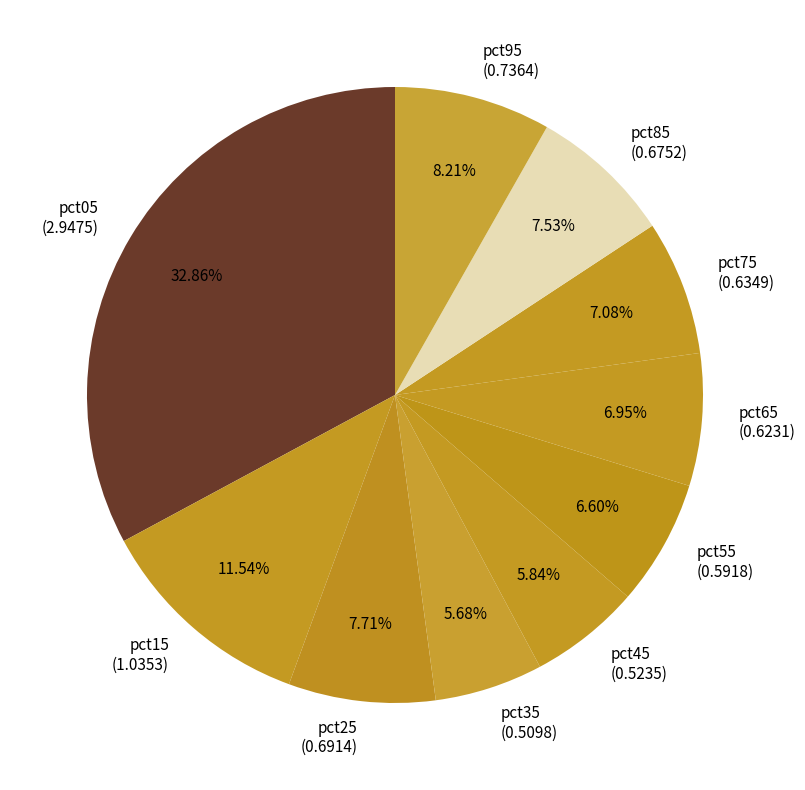

Which category has the biggest portion of the pie?

pct05